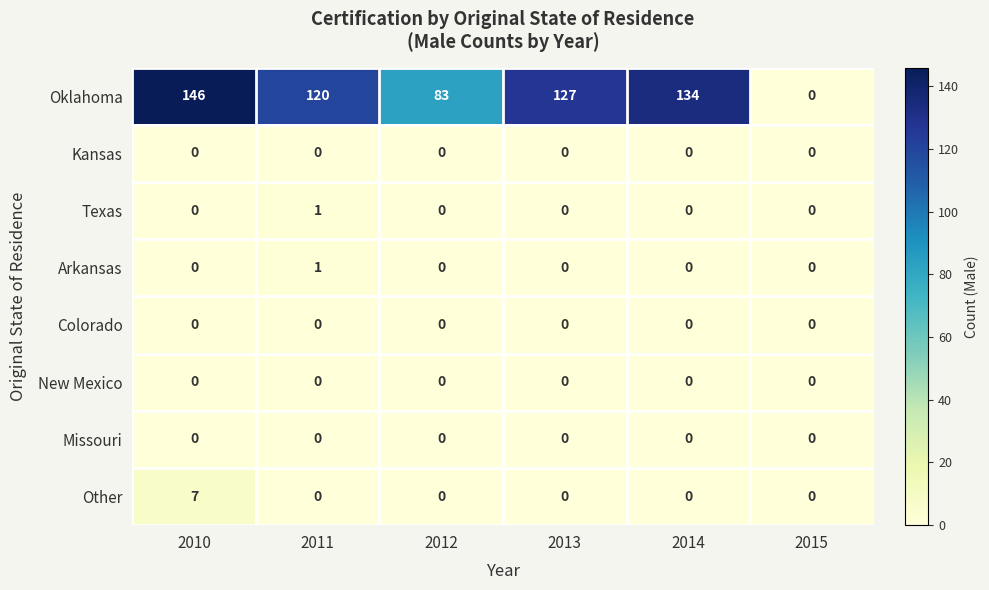

At which category is the sum across all series the highest?

2010